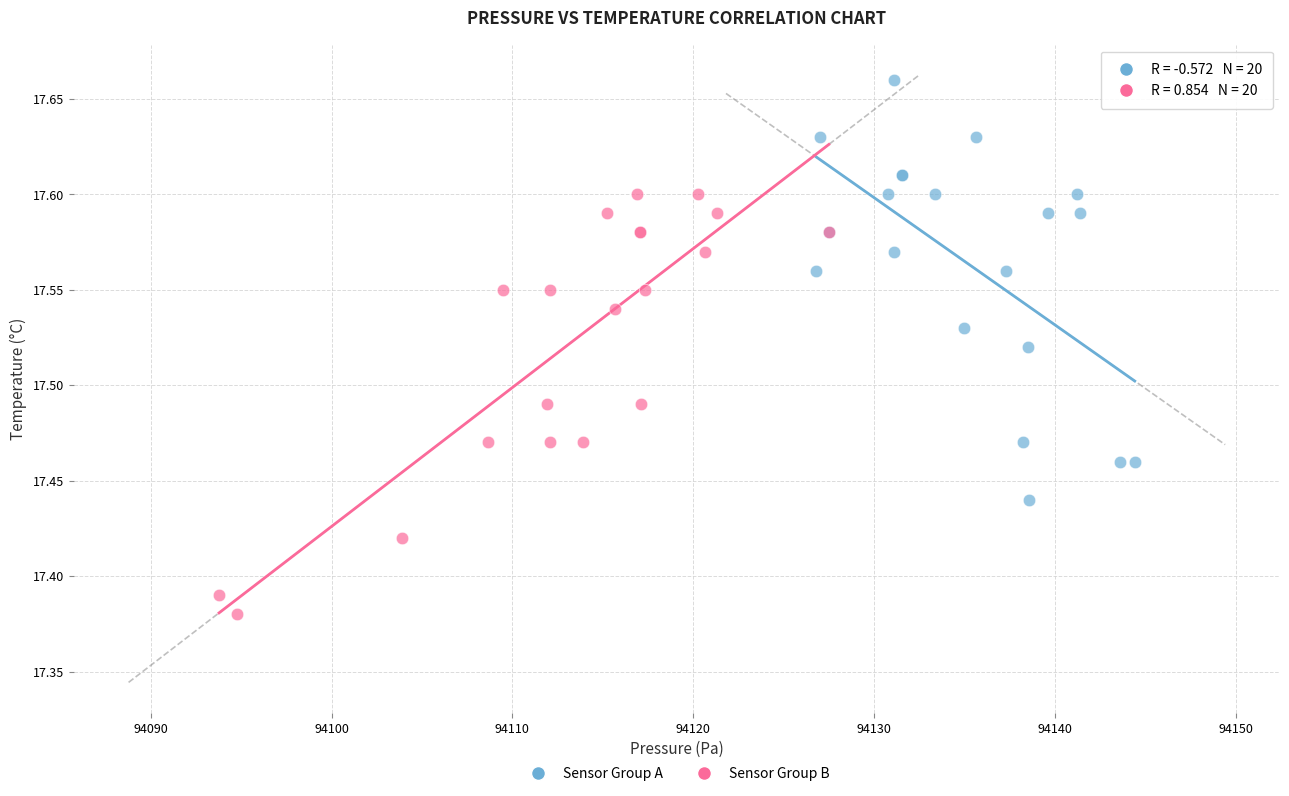

Which series contains the highest Y value?

Sensor Group A